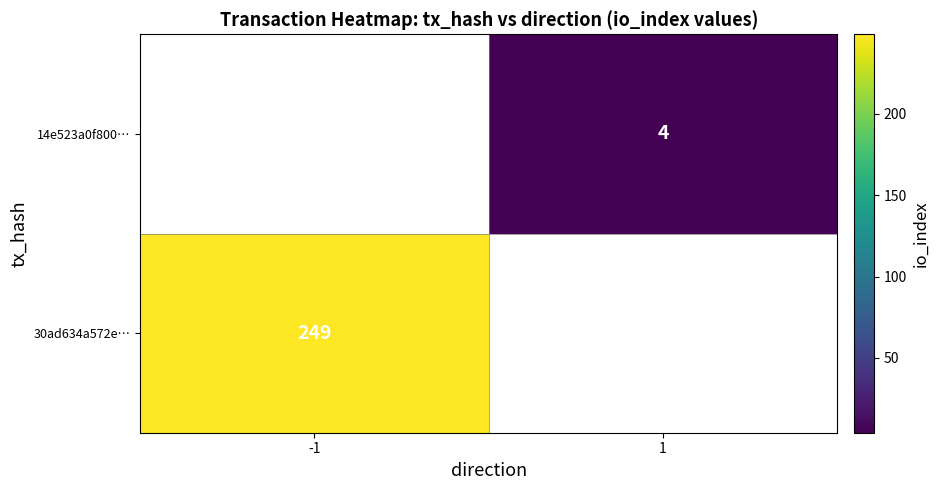

Is it true that 14e523a0f800… equals 4 at 1?

True